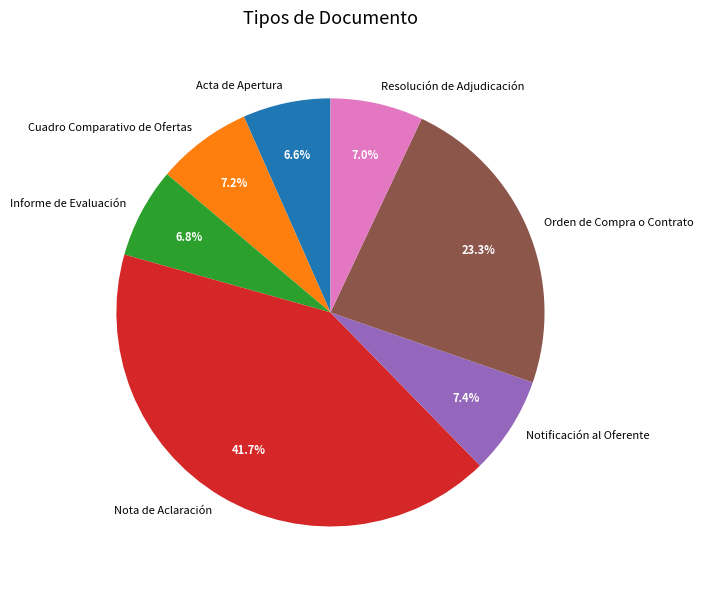

To the nearest percent, what is the difference between the largest and smallest slice percentages?

35%